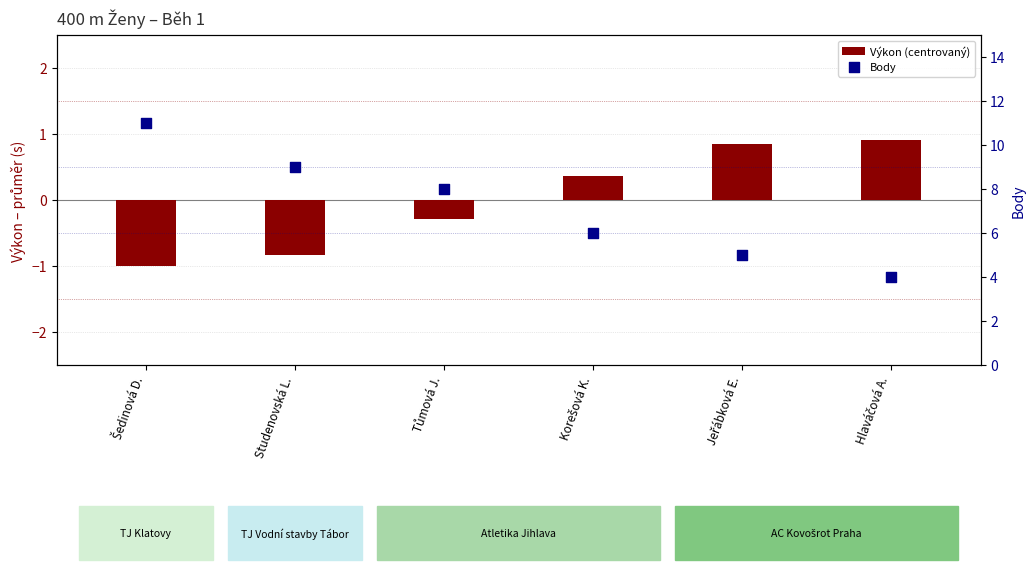

At how many categories does at least one series exceed 0?

6